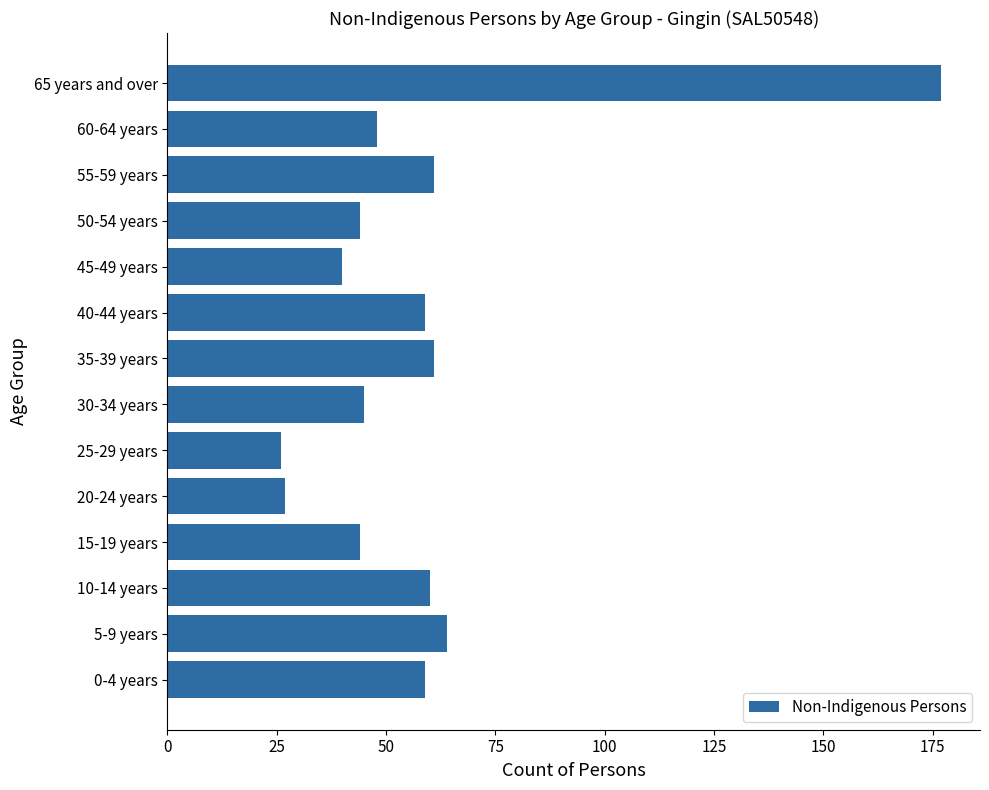

What is the greatest value displayed?

177